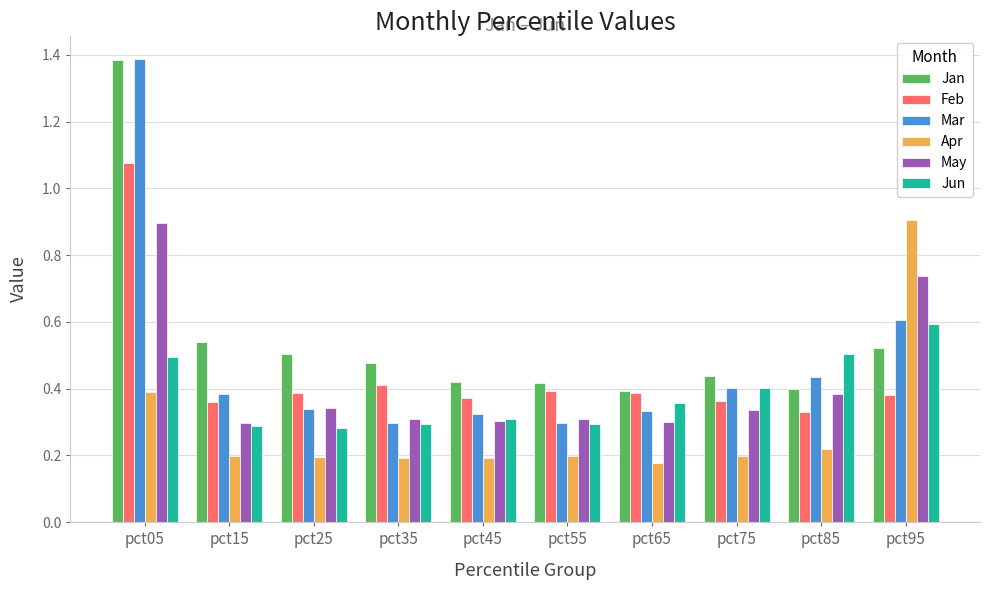

Which series has the largest range (max minus min)?

Mar